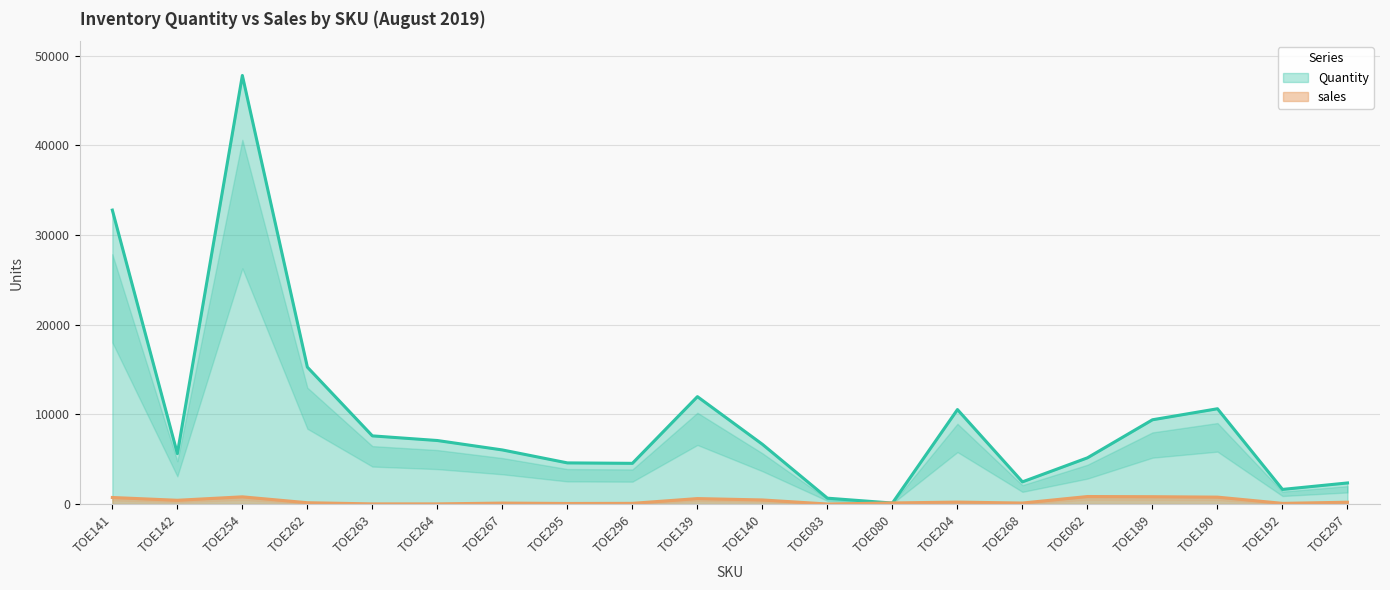

What value does the Quantity series have at TOE296, to the nearest 50?

4550